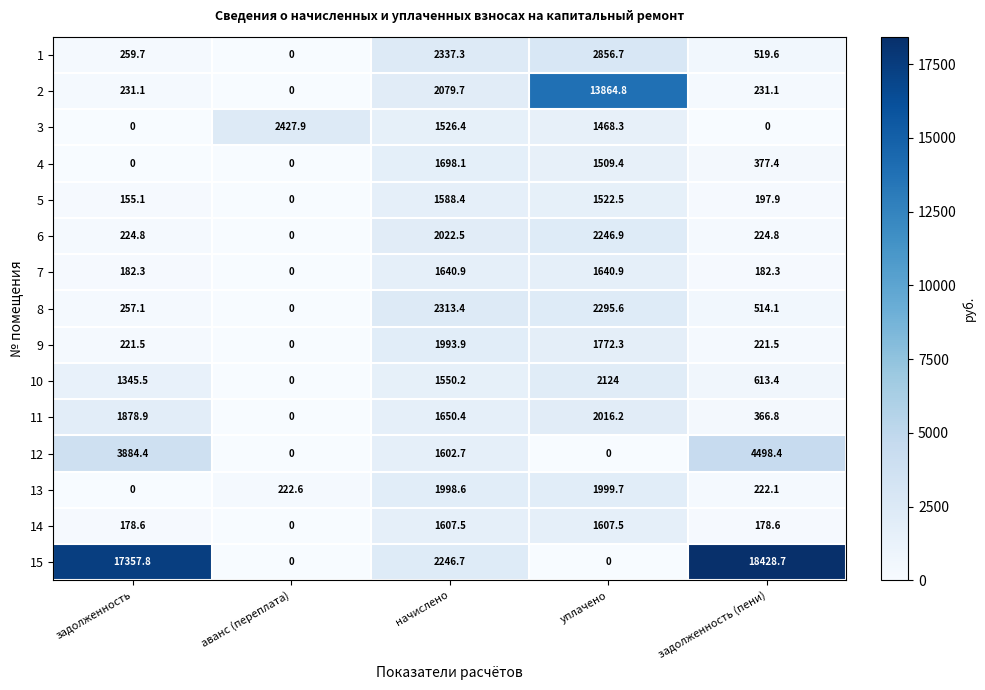

Is it true that 12 equals 2820.7 at задолженность (пени)?

False